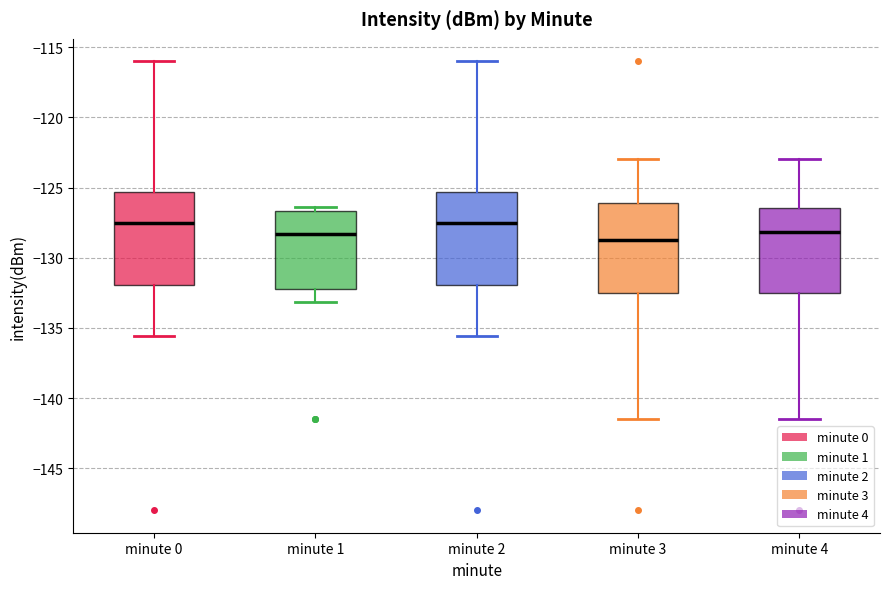

Reading left to right, read every box against the y-axis: the position of its median line, the range the box covers, and the ends of its whiskers. The values are not printed on the chart, so give them approximately, as read against the axis.

minute 0: median -127.5, box -132.0 to -125.5, whiskers -135.5 to -116.0
minute 1: median -128.5, box -132.0 to -126.5, whiskers -133.0 to -126.5 (just above the box's upper edge)
minute 2: median -127.5, box -132.0 to -125.5, whiskers -135.5 to -116.0
minute 3: median -128.5, box -132.5 to -126.0, whiskers -141.5 to -123.0
minute 4: median -128.0, box -132.5 to -126.5, whiskers -141.5 to -123.0